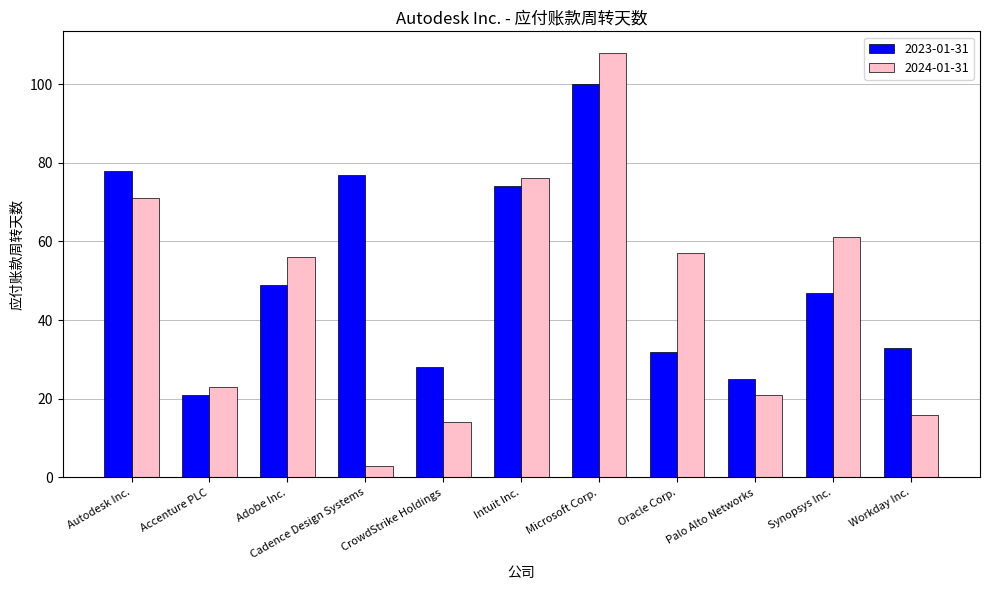

What is the smallest value displayed?

3